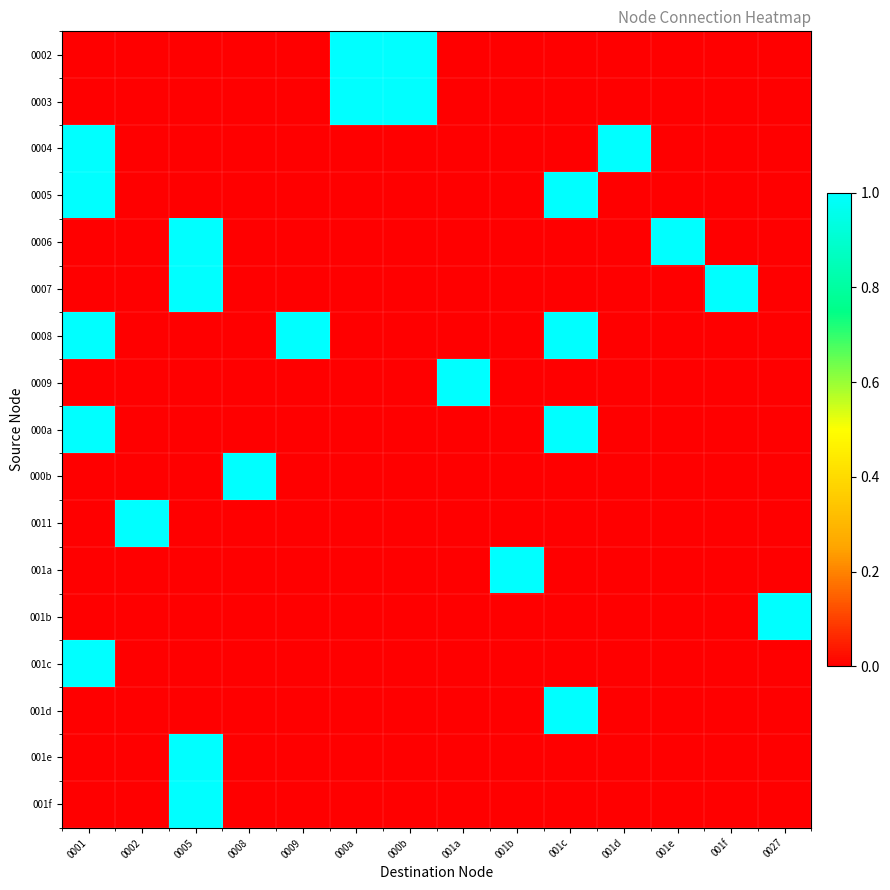

What is the maximum value shown in the chart?

1